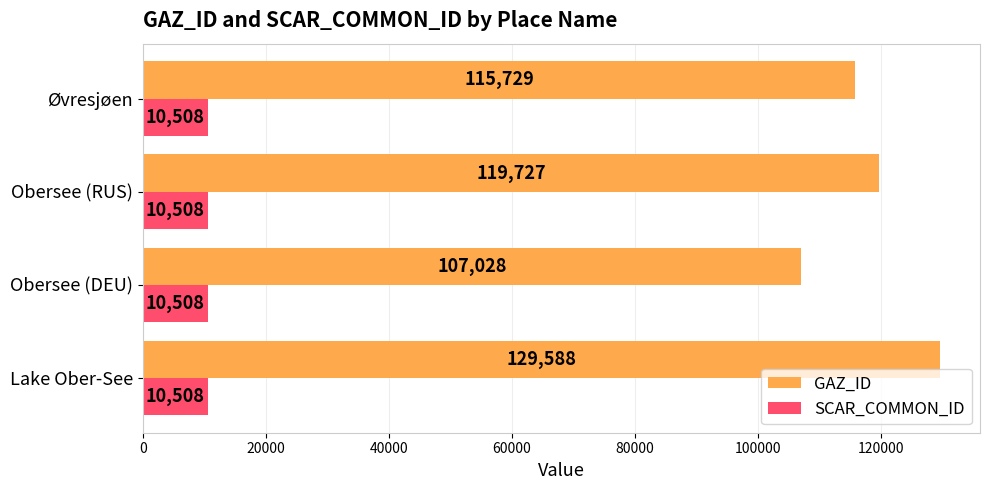

How many data points does each series have?

4